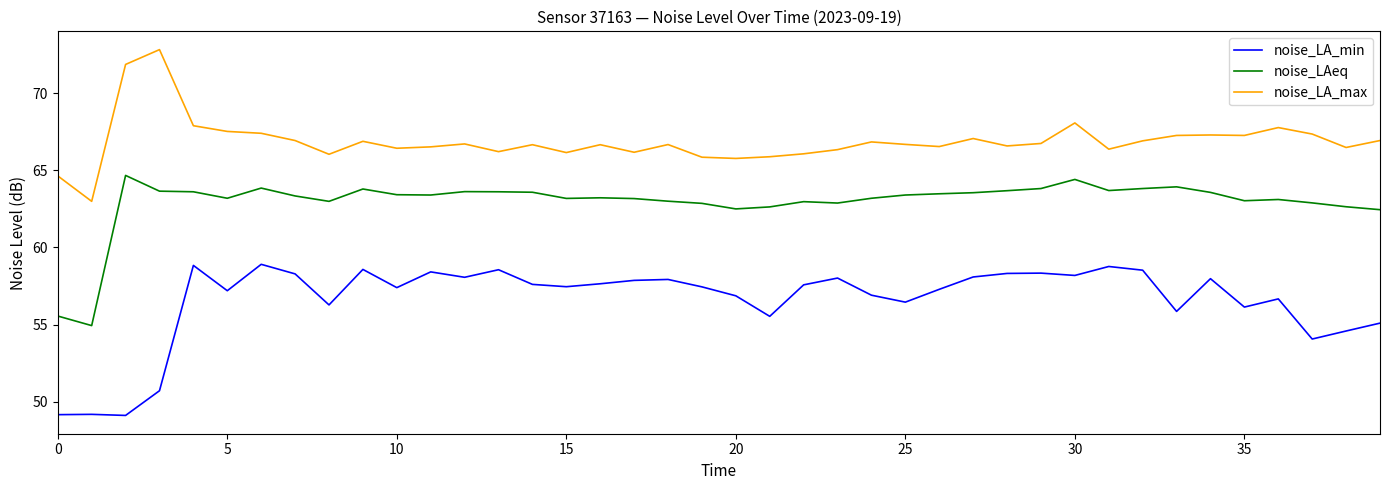

What is the minimum value for noise_LA_min?

49.1